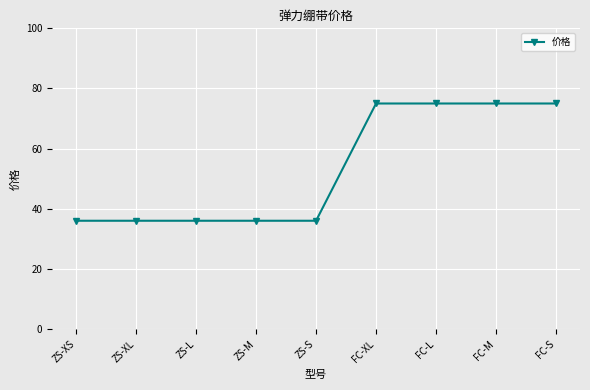

What is the smallest value displayed?

36